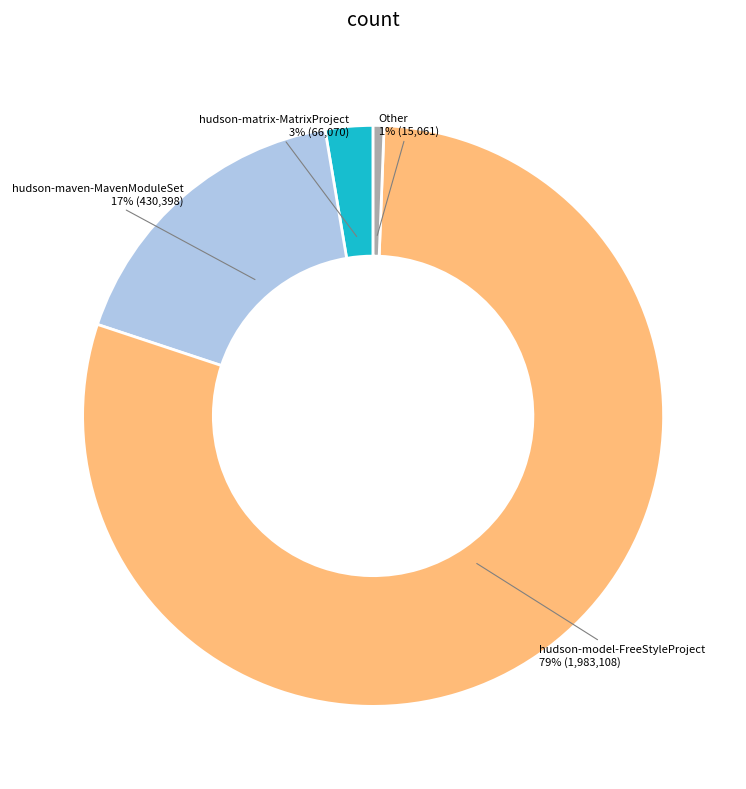

To the nearest percent, what is the average slice percentage?

25%